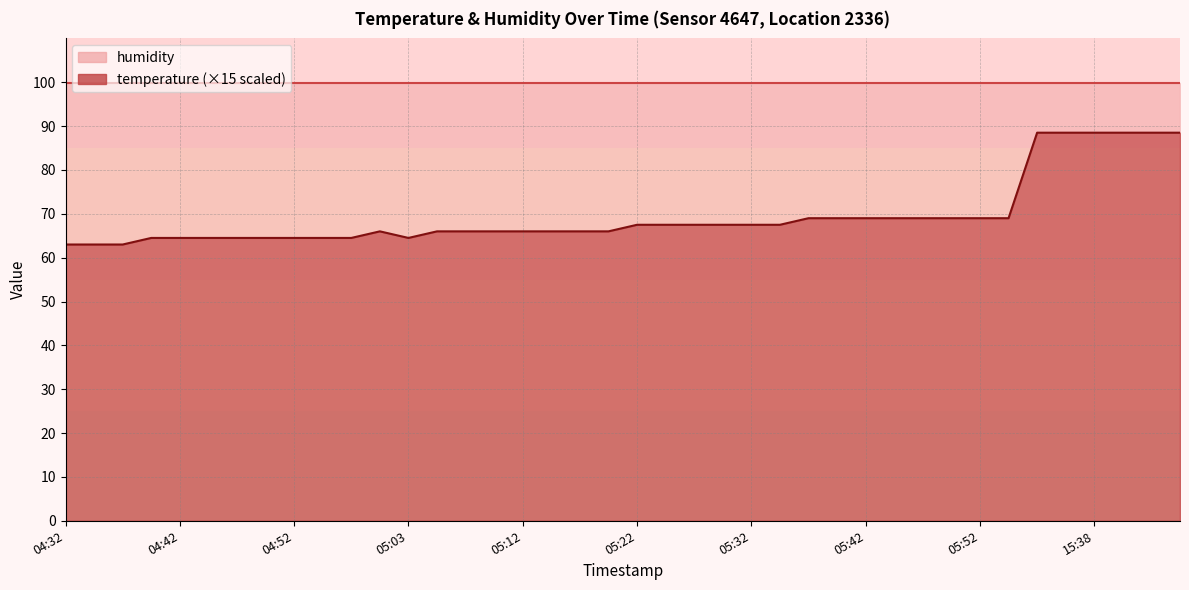

How many values are below 67?

20